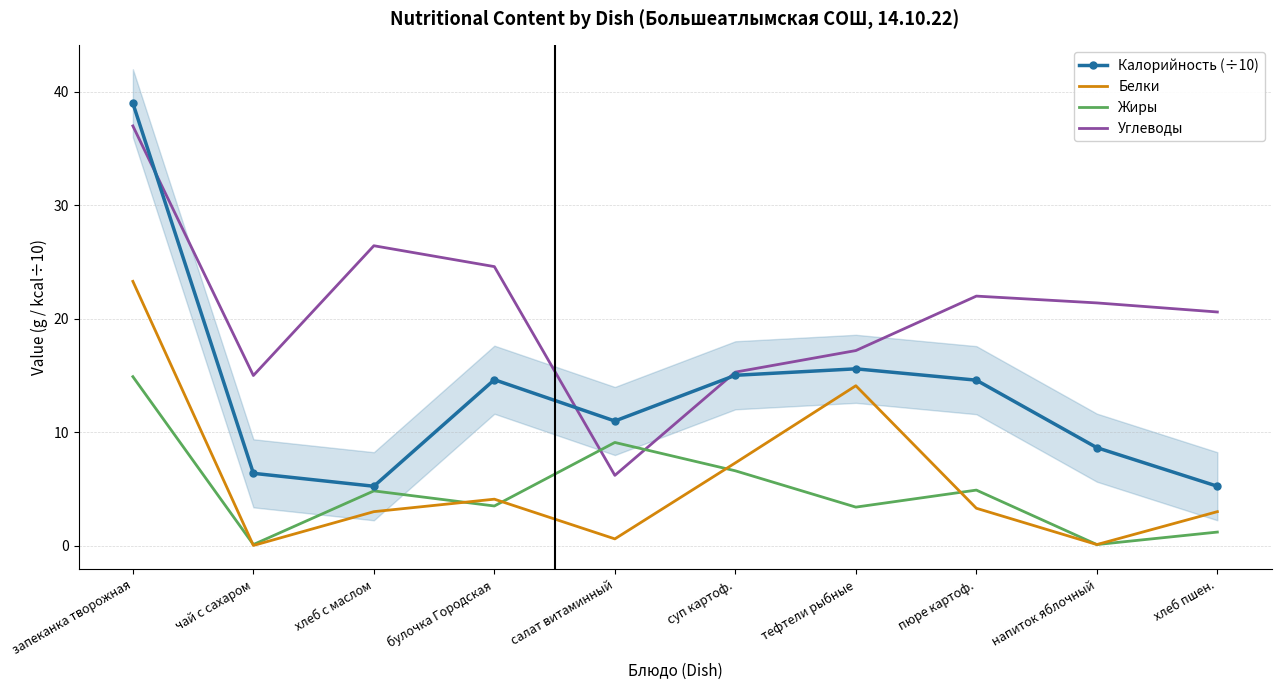

What is the average value of the Углеводы series?

20.6